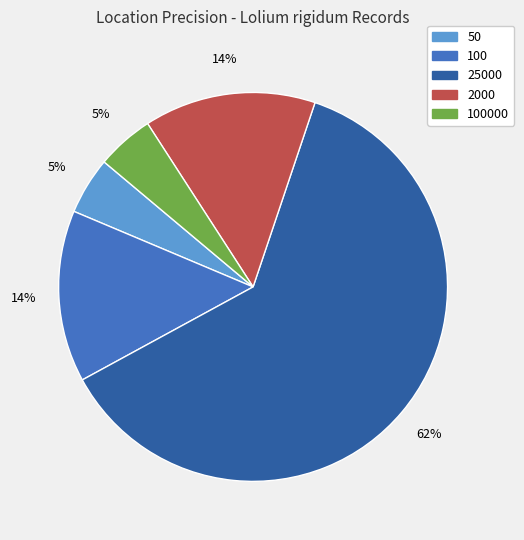

Does any single category account for the majority?

Yes